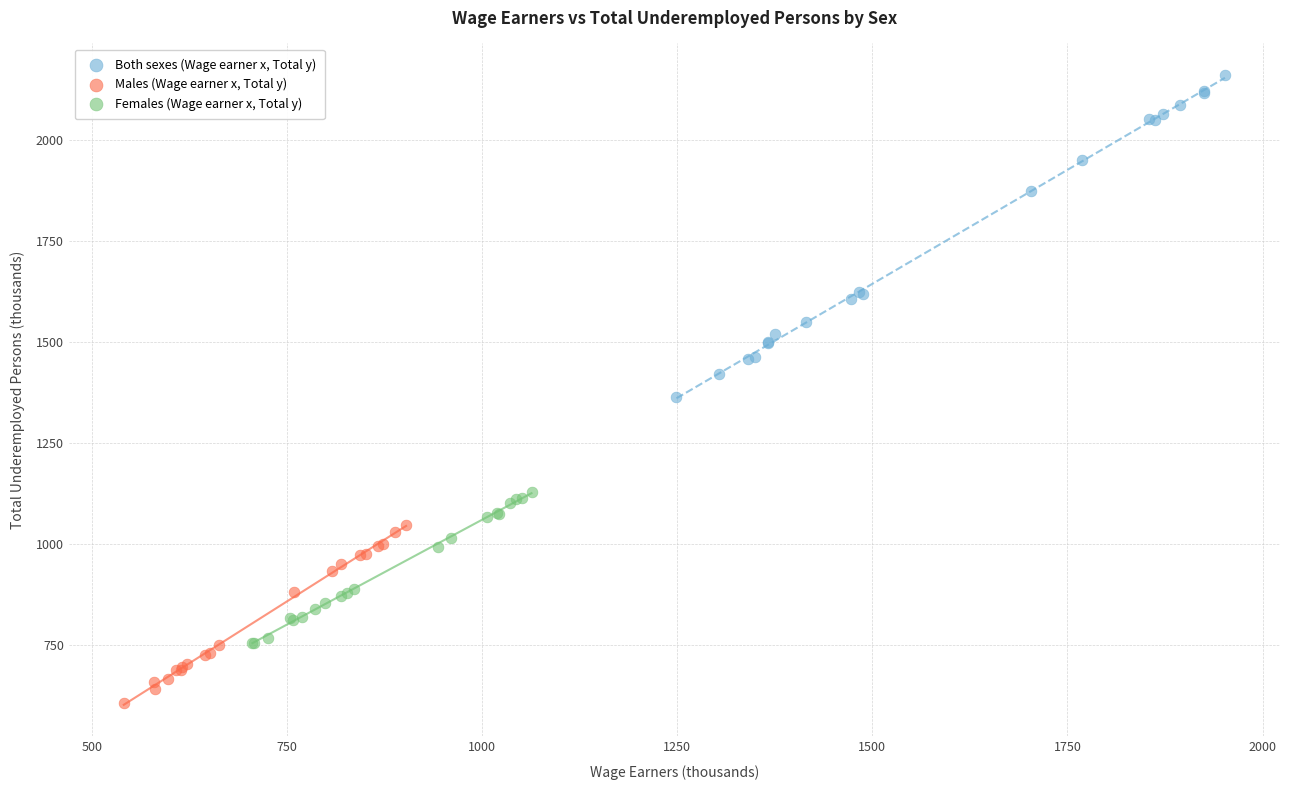

Which series reaches the minimum Y coordinate?

Males (Wage earner x, Total y)